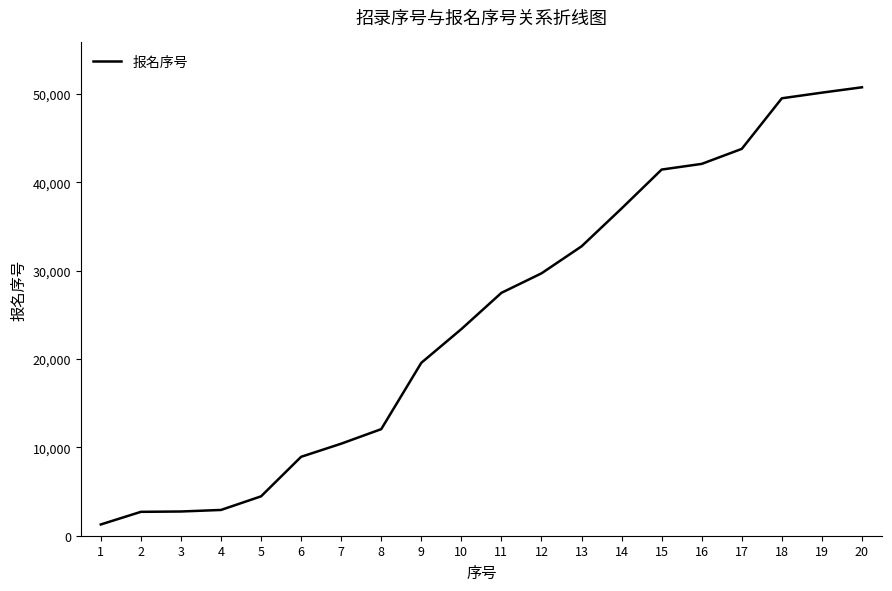

What is the difference between the maximum and minimum values?

49492